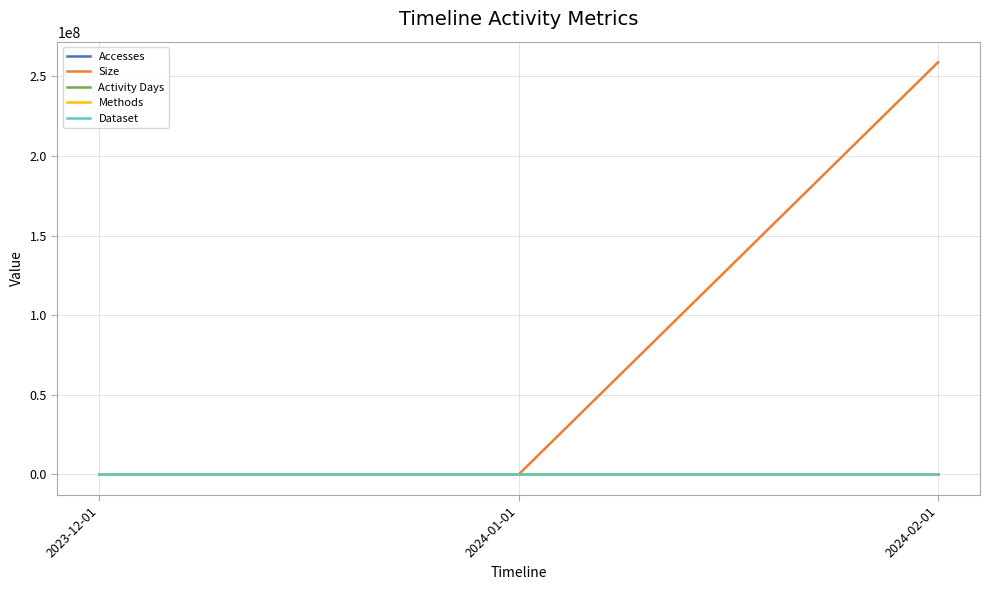

At which category is the sum across all series the highest?

2024-02-01